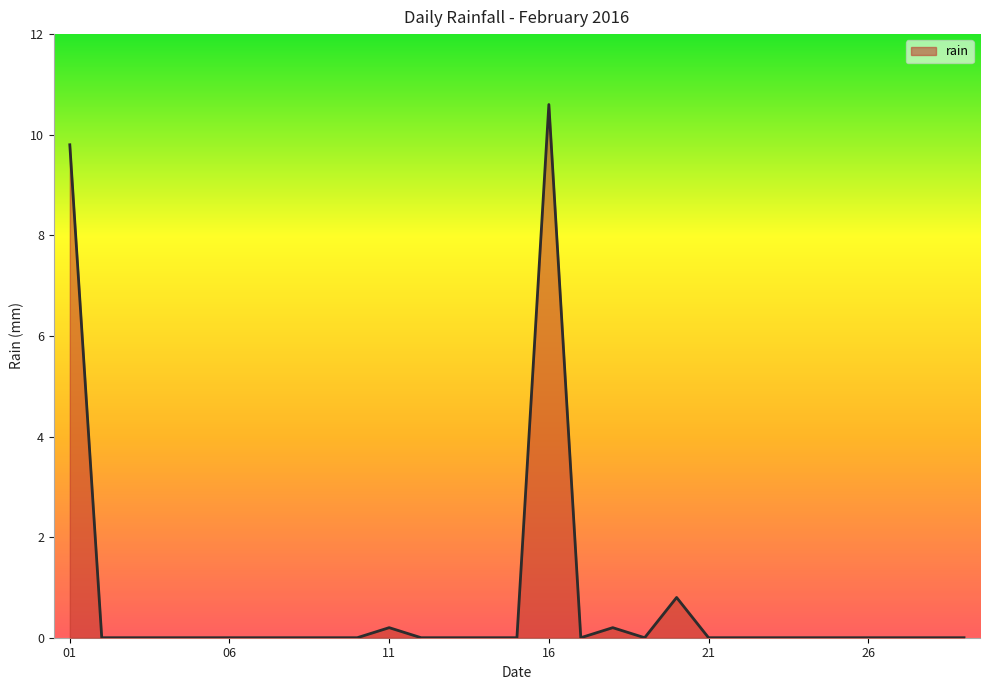

What is the difference between the maximum and minimum values?

10.6